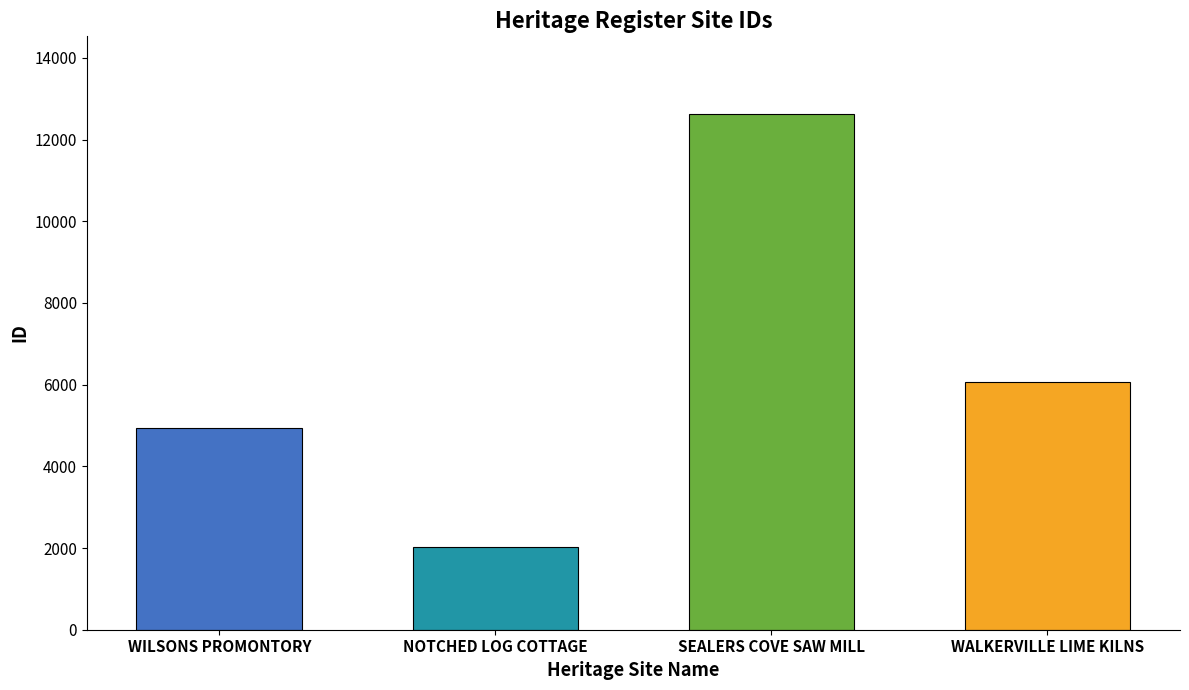

What is the difference between the second highest and minimum values?

4061